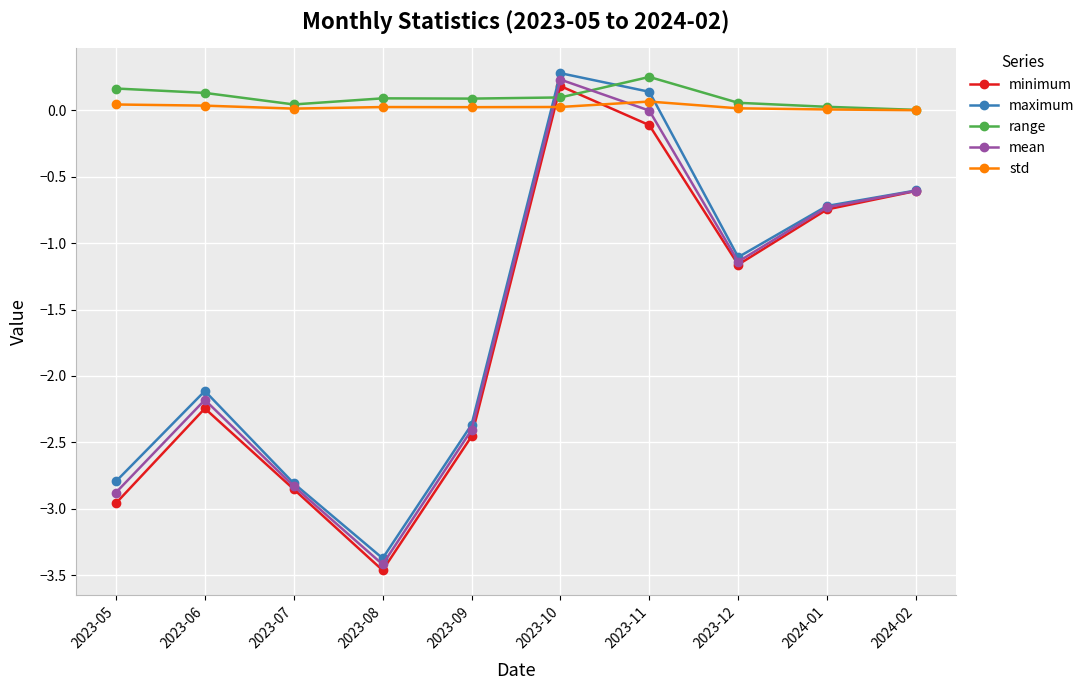

Which series changed the most between 2023-06 and 2024-01?

minimum